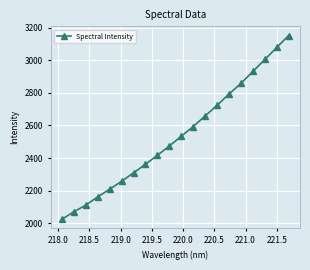

True or false: the data has more than 1 interior local peaks.

False